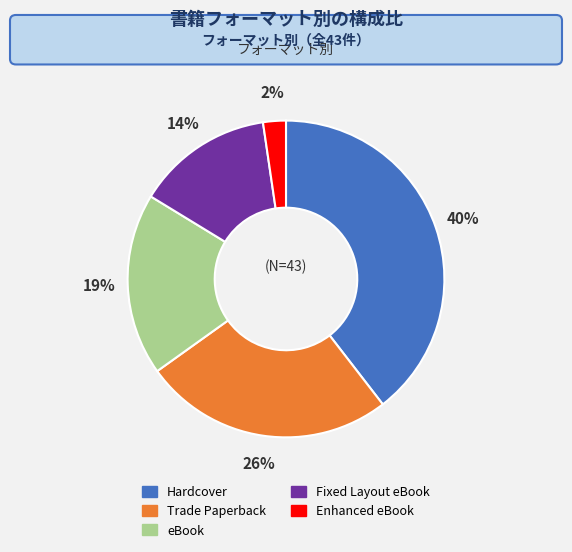

True or false: Trade Paperback accounts for 26% of the total.

True